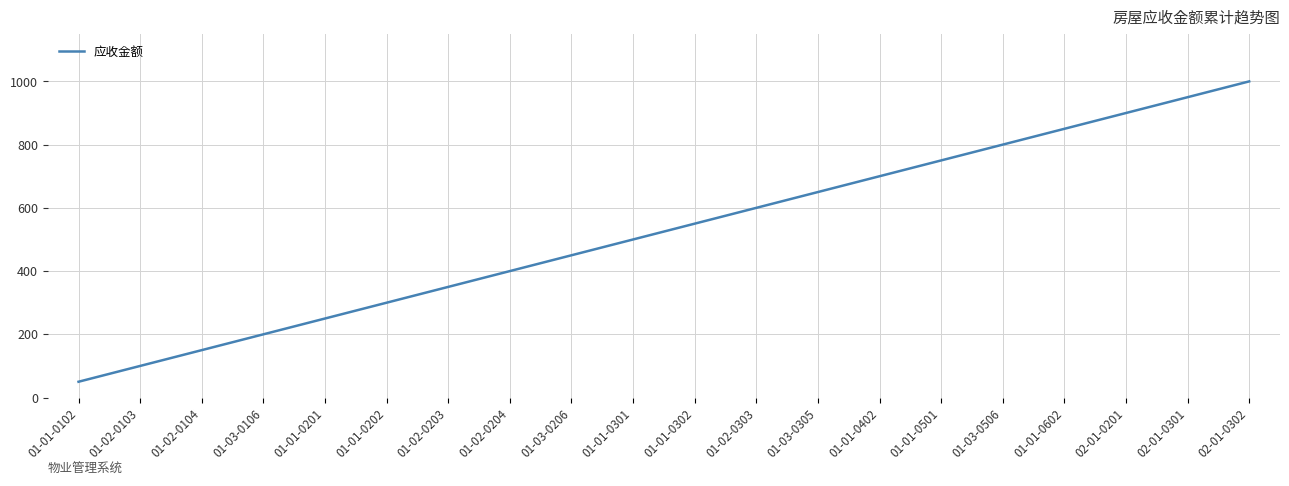

Rank the categories by value from highest to lowest.

02-01-0302, 02-01-0301, 02-01-0201, 01-01-0602, 01-03-0506, 01-01-0501, 01-01-0402, 01-03-0305, 01-02-0303, 01-01-0302, 01-01-0301, 01-03-0206, 01-02-0204, 01-02-0203, 01-01-0202, 01-01-0201, 01-03-0106, 01-02-0104, 01-02-0103, 01-01-0102